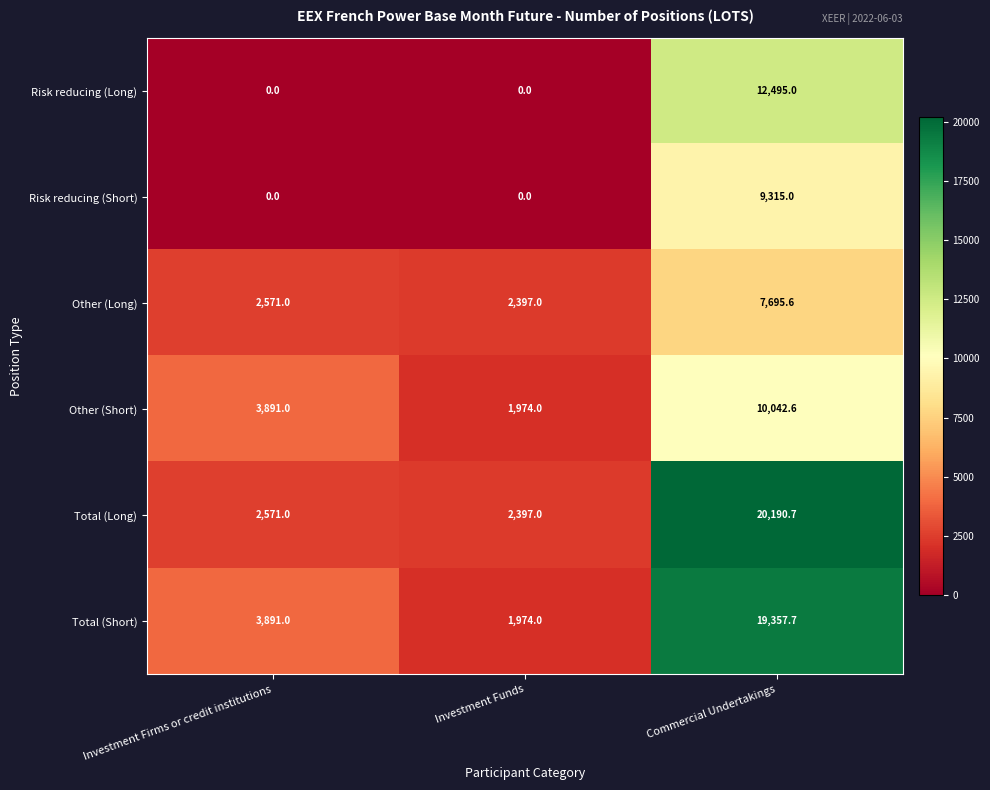

How many Risk reducing (Long) values are between 0 and 12495?

3